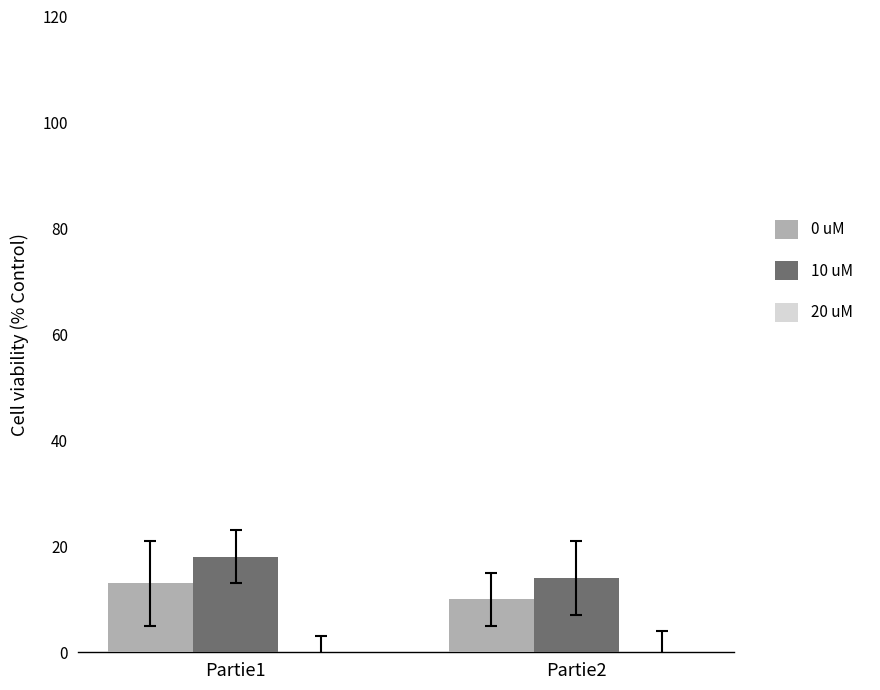

How many bars are there in each group?

2